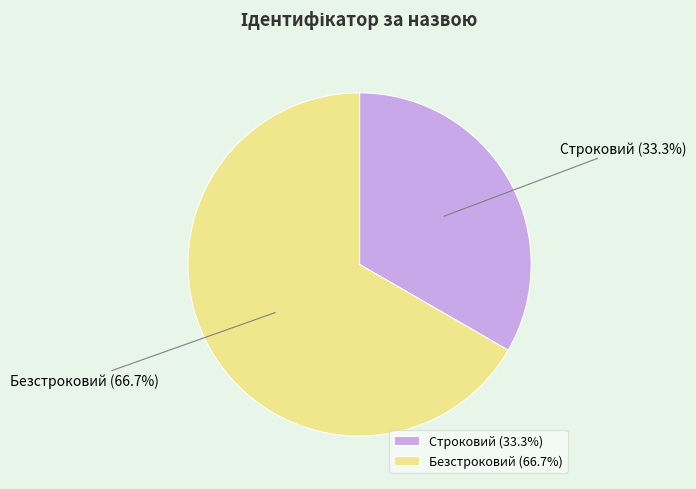

What percentage is NOT represented by Безстроковий?

33.3%